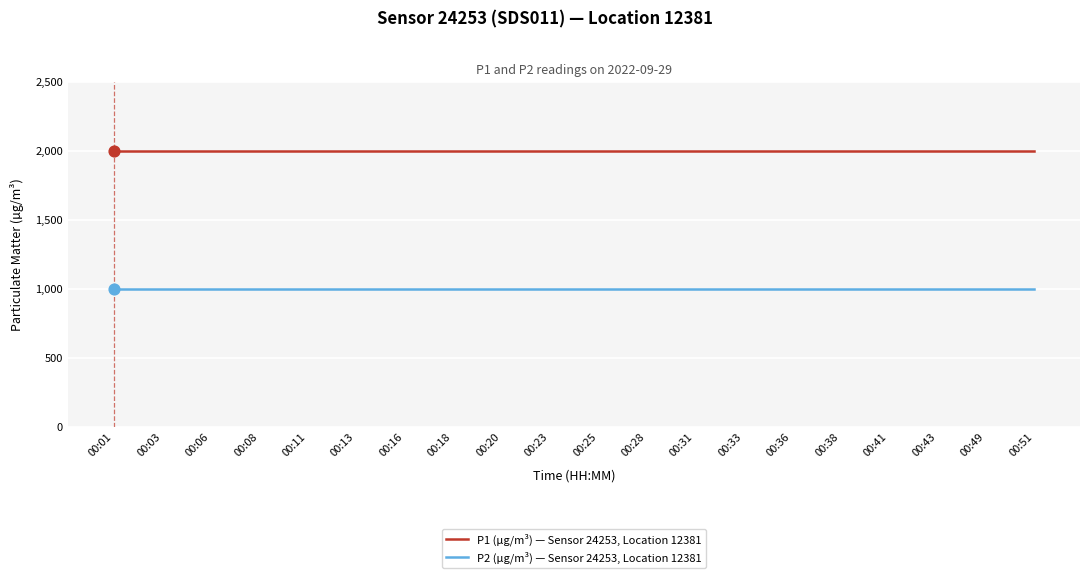

What is the difference between the highest and lowest values at 00:13?

1000.0